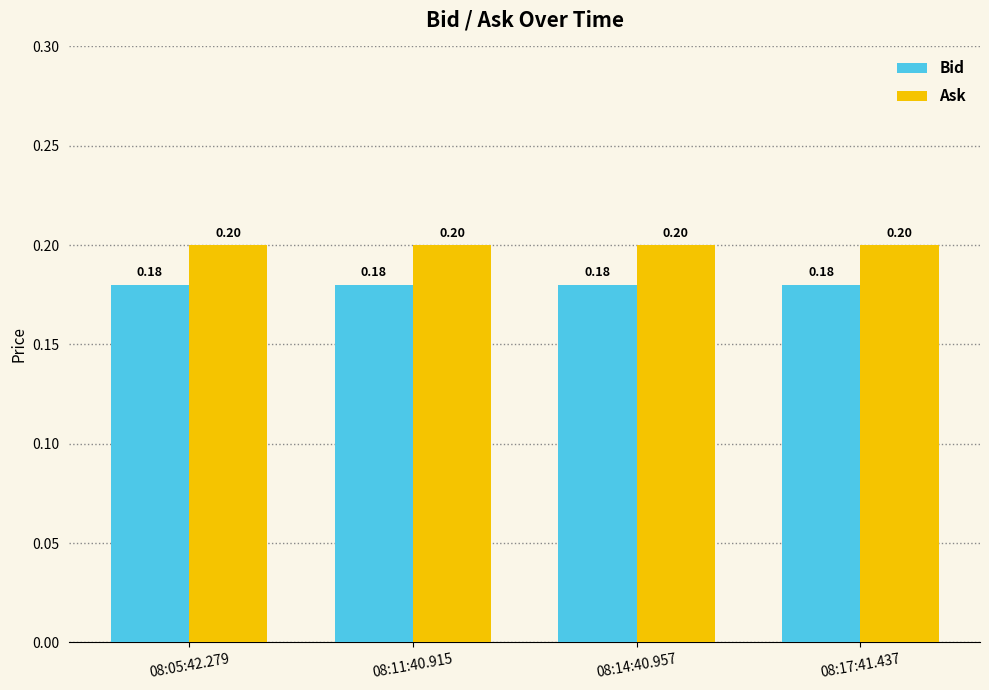

Reading left to right, transcribe all the data shown in this chart.

Bid: 0.2	0.2	0.2	0.2
Ask: 0.2	0.2	0.2	0.2